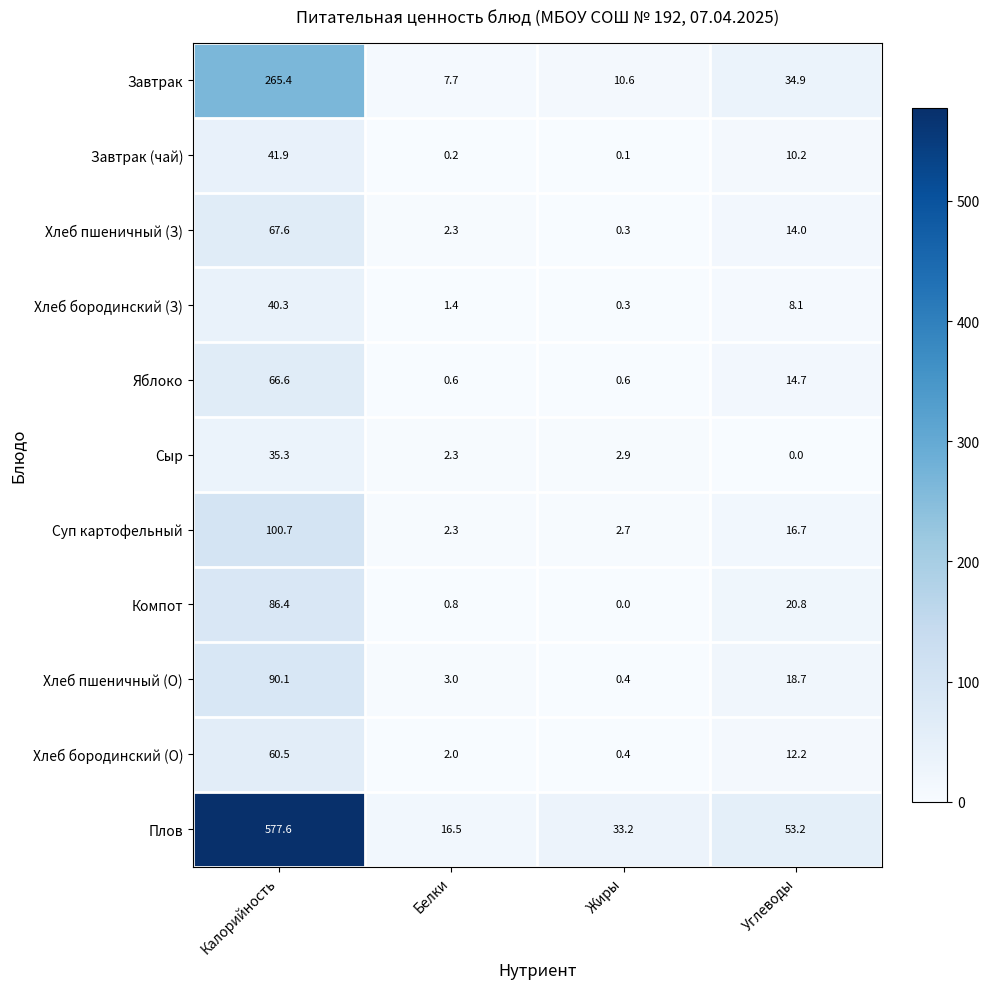

Rank the series at Калорийность from highest to lowest value.

Плов, Завтрак, Суп картофельный, Хлеб пшеничный (О), Компот, Хлеб пшеничный (З), Яблоко, Хлеб бородинский (О), Завтрак (чай), Хлеб бородинский (З), Сыр